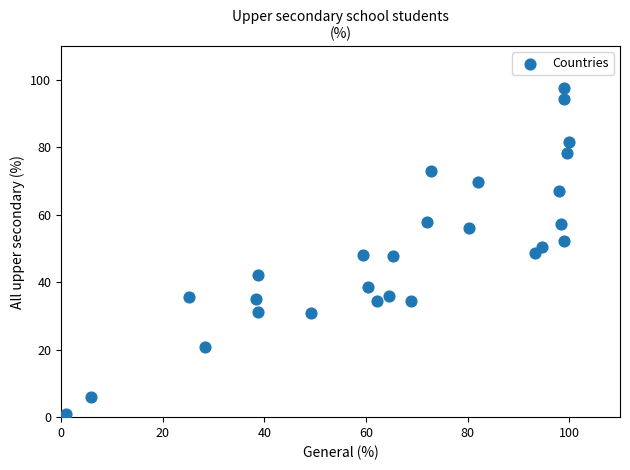

What is the range of X values (max minus min)?

99.0